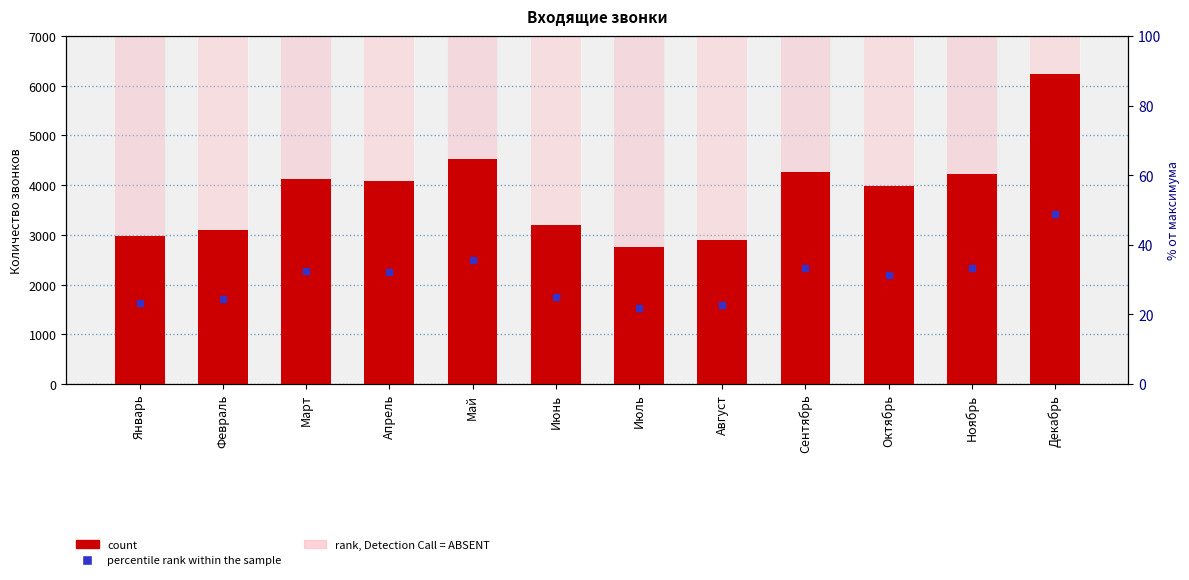

Approximately how many times larger is the value at Март compared to Август?

1.4